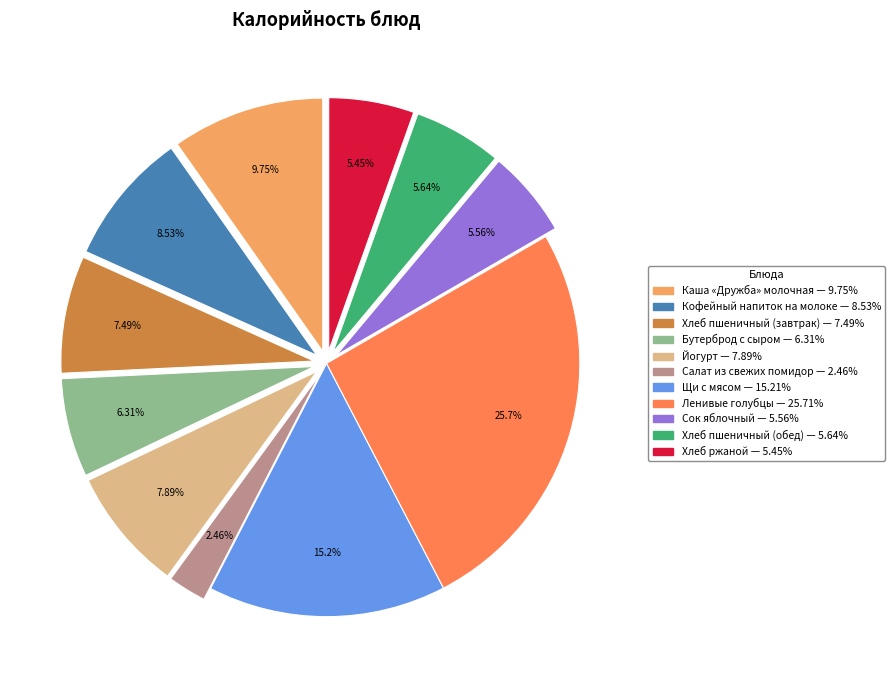

Does Хлеб пшеничный (завтрак) account for over 50% of the chart?

No